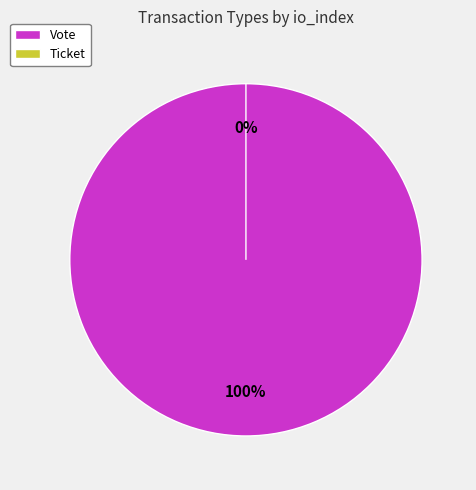

Rank the categories by value from lowest to highest.

Ticket, Vote